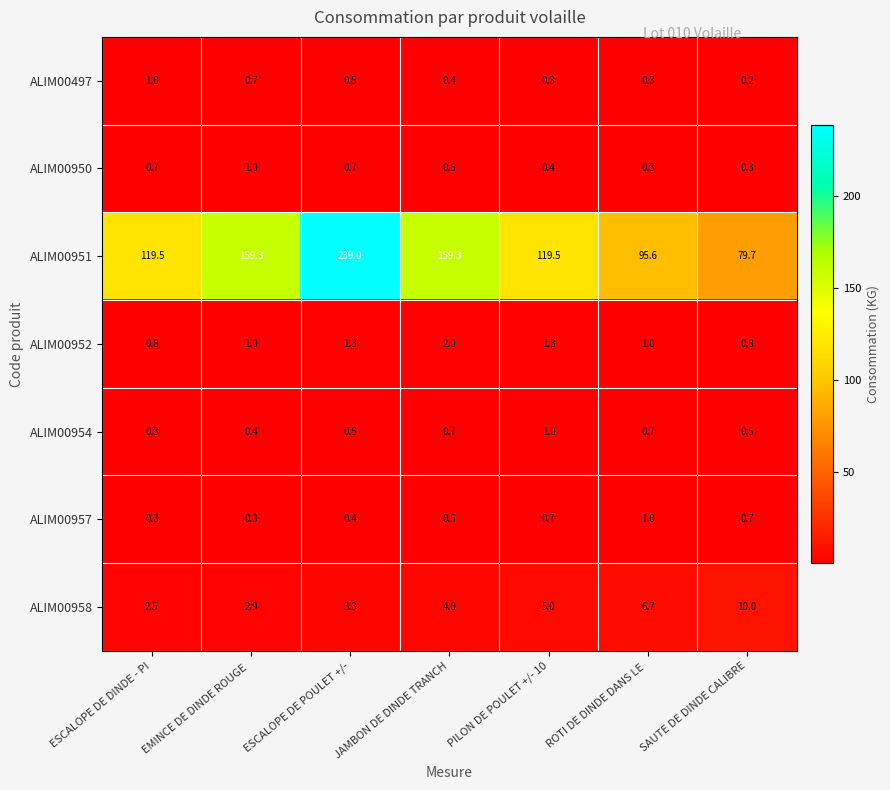

Which series changed the most between ESCALOPE DE POULET +/- and PILON DE POULET +/- 10?

ALIM00951